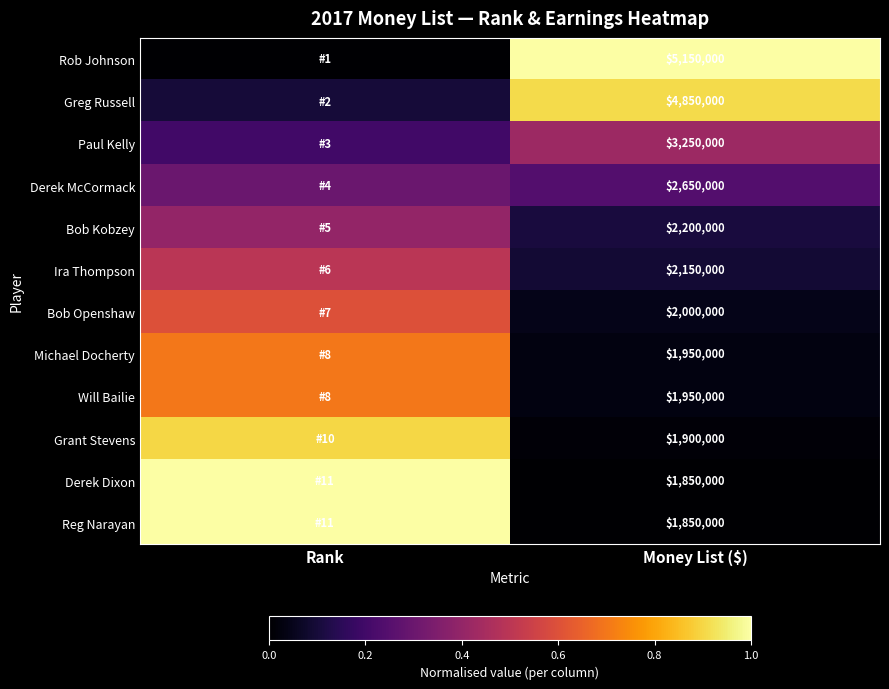

The value of Ira Thompson at Rank is 0.2. True or false?

False